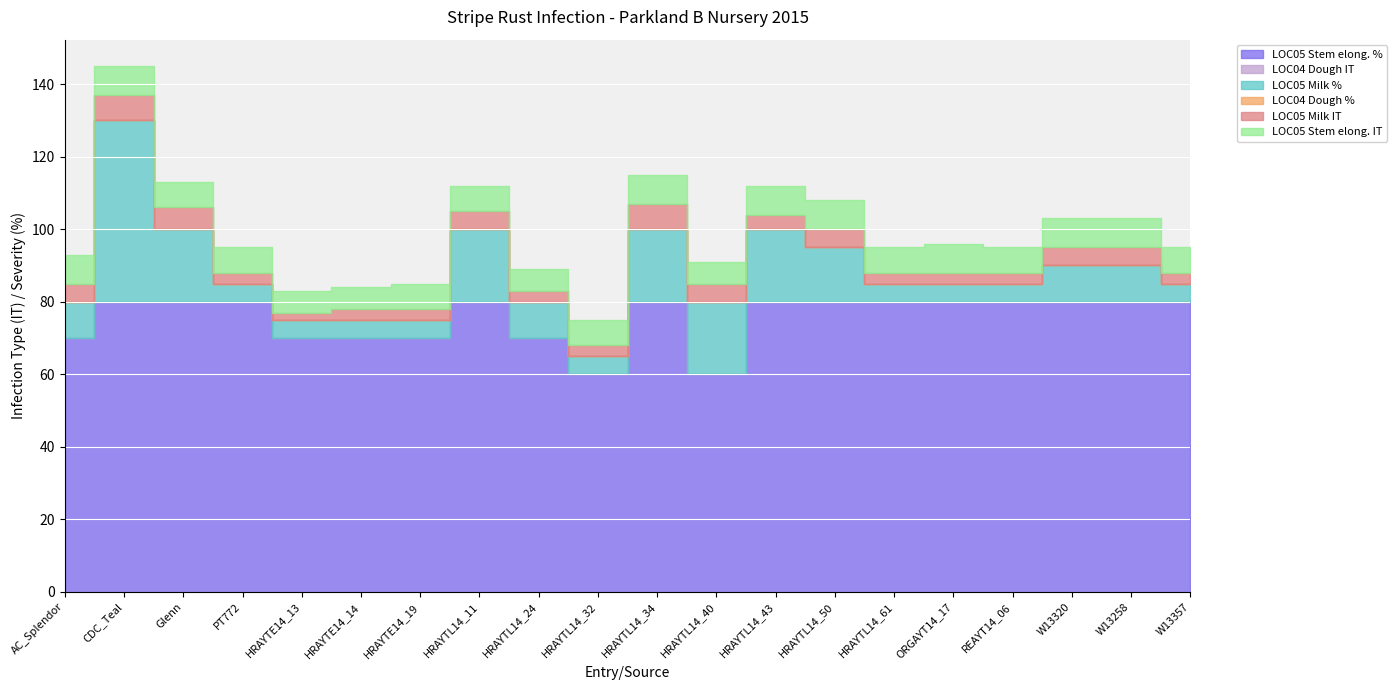

At which label does LOC05 Stem elong. IT first exceed 7?

AC_Splendor